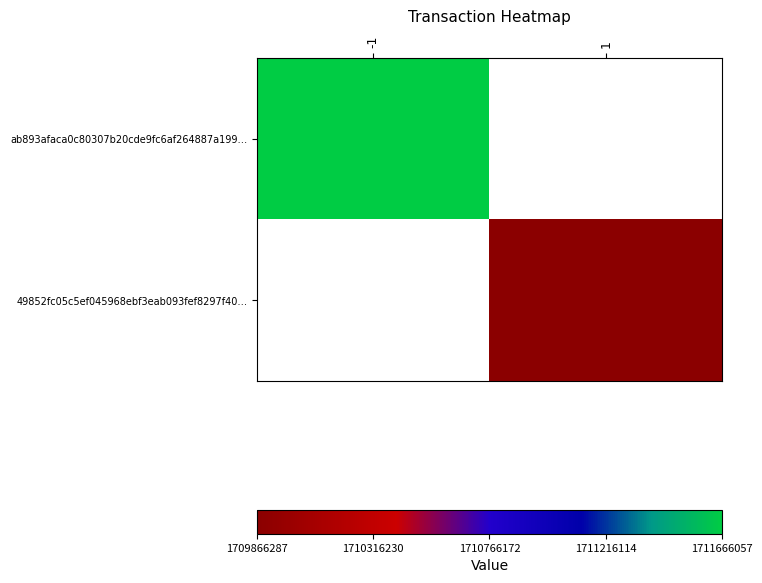

Reading left to right, what are all the values shown in this chart?

ab893afaca0c80307b20cde9fc6af264887a199…: -1=1711666057	1=0
49852fc05c5ef045968ebf3eab093fef8297f40…: -1=0	1=1709866287